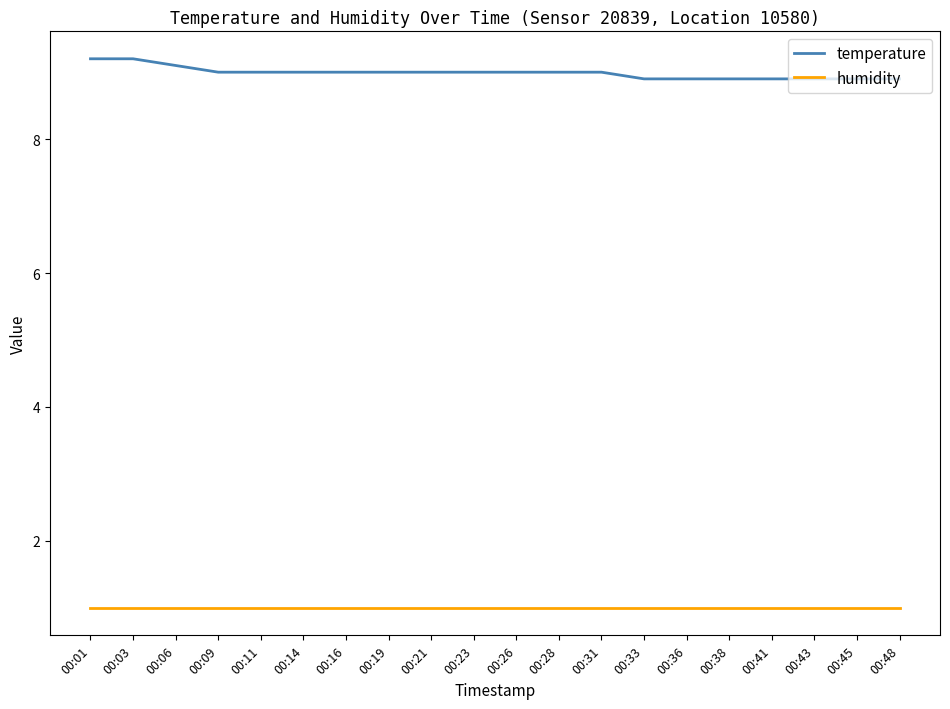

What is the sum of all temperature values?

179.8